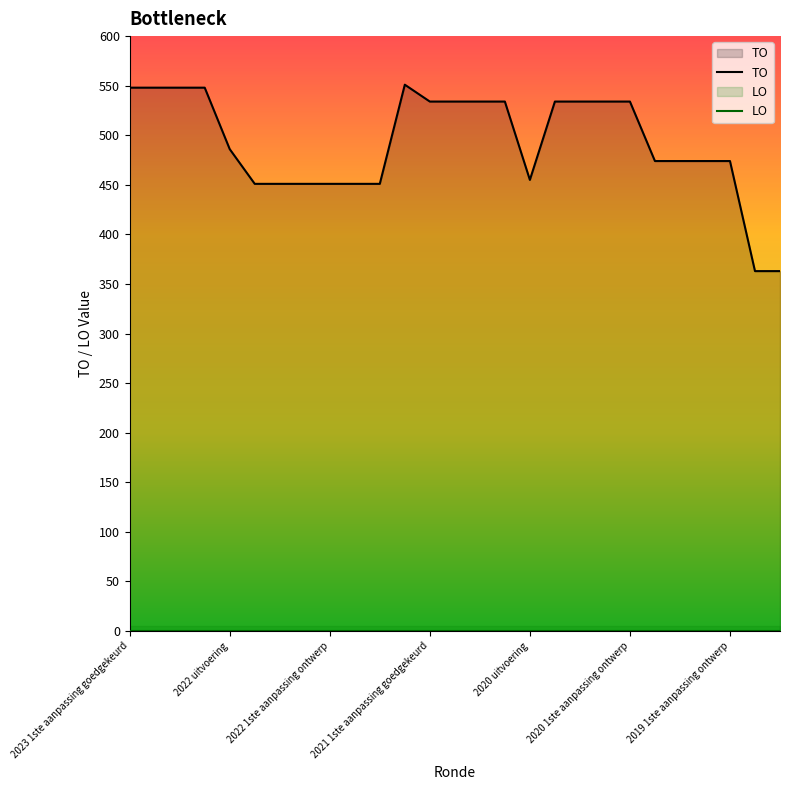

Which series has the largest total across all categories?

TO